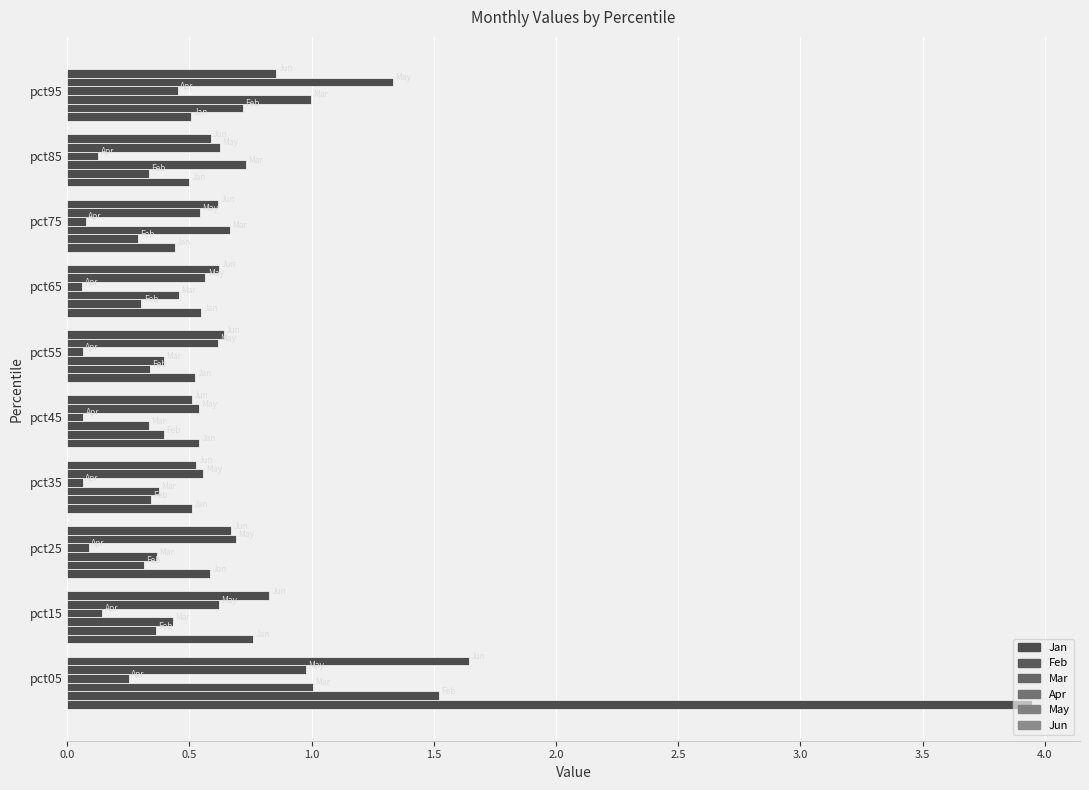

Which series has the largest total across all categories?

Jan